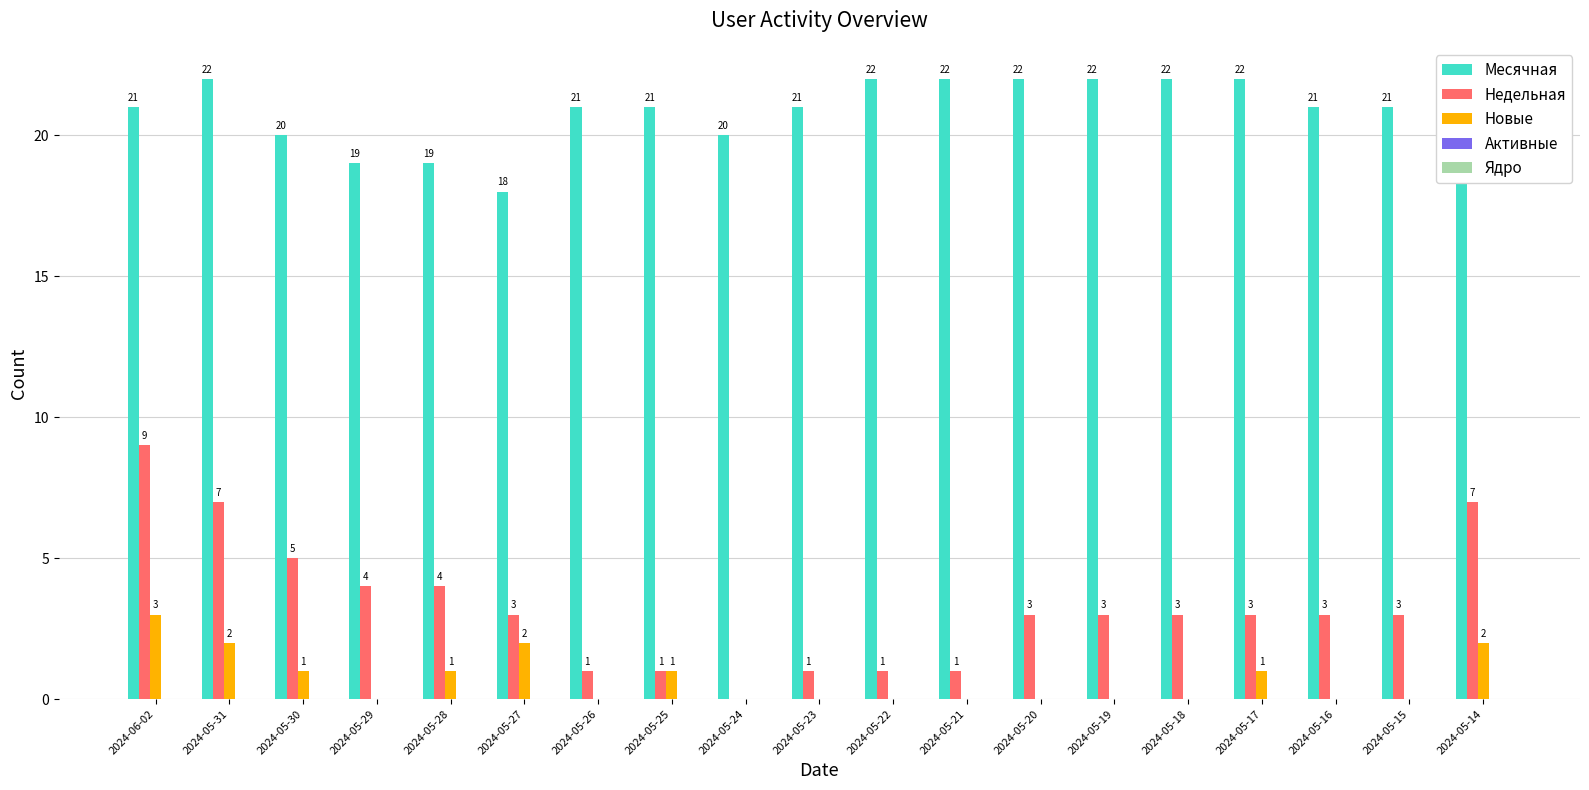

How many data points does each series have?

19